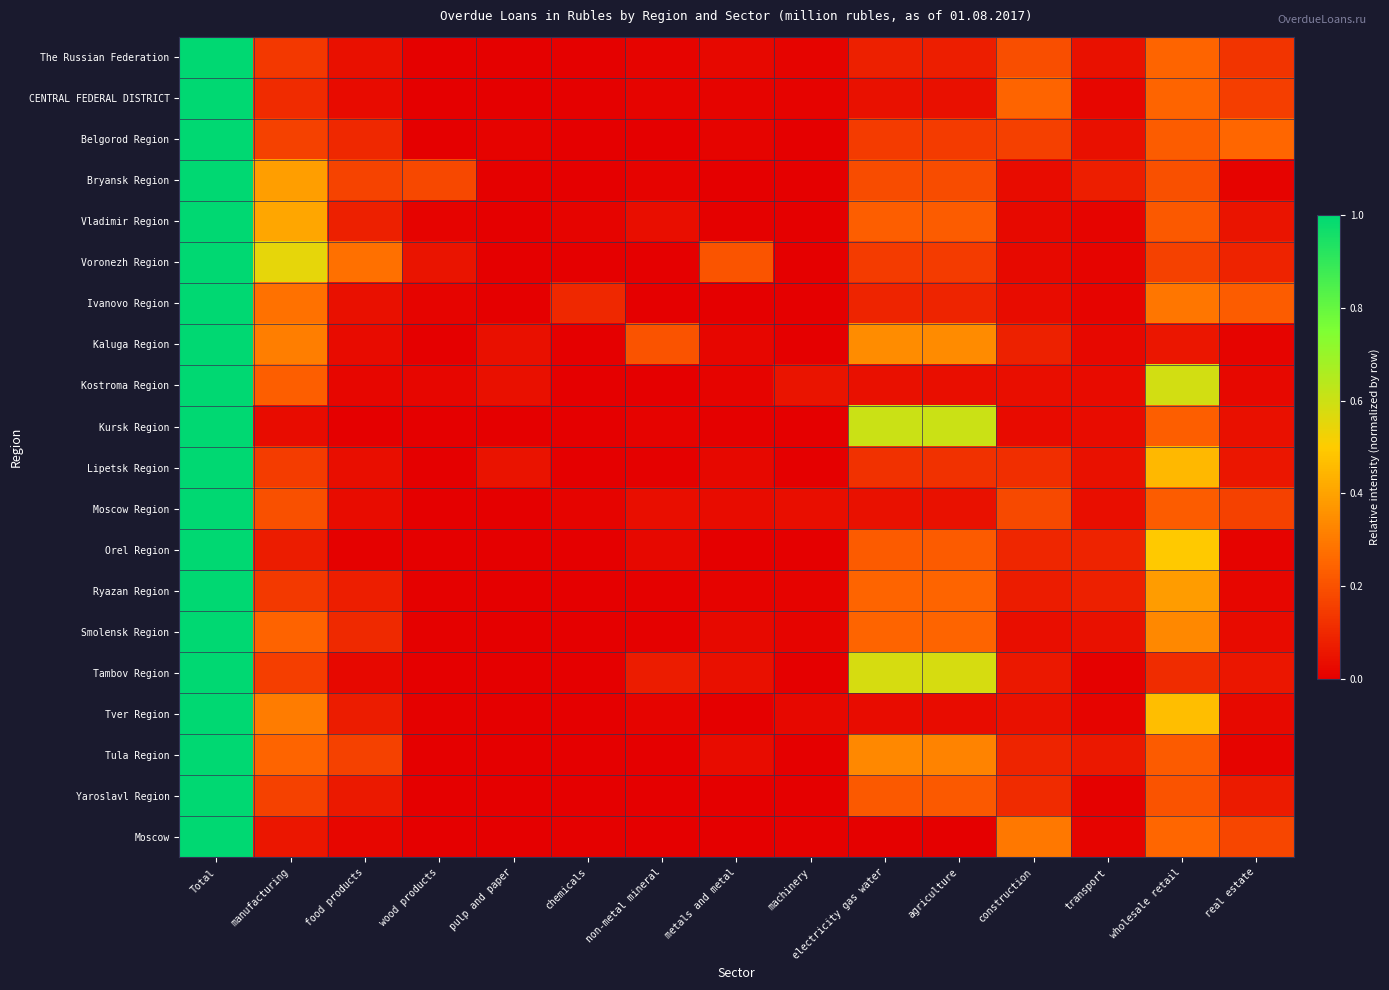

Reading left to right, what are all the values shown in this chart?

The Russian Federation: Total=1.0	manufacturing=0.1	food products=0.0	wood products=0.0	pulp and paper=0.0	chemicals=0.0	non-metal mineral=0.0	metals and metal=0.0	machinery=0.0	electricity gas water=0.1	agriculture=0.1	construction=0.2	transport=0.0	wholesale retail=0.2	real estate=0.1
CENTRAL FEDERAL DISTRICT: Total=1.0	manufacturing=0.1	food products=0.0	wood products=0.0	pulp and paper=0.0	chemicals=0.0	non-metal mineral=0.0	metals and metal=0.0	machinery=0.0	electricity gas water=0.0	agriculture=0.0	construction=0.2	transport=0.0	wholesale retail=0.2	real estate=0.2
Belgorod Region: Total=1.0	manufacturing=0.2	food products=0.1	wood products=0.0	pulp and paper=0.0	chemicals=0.0	non-metal mineral=0.0	metals and metal=0.0	machinery=0.0	electricity gas water=0.1	agriculture=0.1	construction=0.2	transport=0.0	wholesale retail=0.2	real estate=0.3
Bryansk Region: Total=1.0	manufacturing=0.4	food products=0.2	wood products=0.2	pulp and paper=0.0	chemicals=0.0	non-metal mineral=0.0	metals and metal=0.0	machinery=0.0	electricity gas water=0.2	agriculture=0.2	construction=0.0	transport=0.1	wholesale retail=0.2	real estate=0.0
Vladimir Region: Total=1.0	manufacturing=0.4	food products=0.1	wood products=0.0	pulp and paper=0.0	chemicals=0.0	non-metal mineral=0.0	metals and metal=0.0	machinery=0.0	electricity gas water=0.2	agriculture=0.2	construction=0.0	transport=0.0	wholesale retail=0.2	real estate=0.1
Voronezh Region: Total=1.0	manufacturing=0.5	food products=0.3	wood products=0.1	pulp and paper=0.0	chemicals=0.0	non-metal mineral=0.0	metals and metal=0.2	machinery=0.0	electricity gas water=0.1	agriculture=0.1	construction=0.0	transport=0.0	wholesale retail=0.2	real estate=0.1
Ivanovo Region: Total=1.0	manufacturing=0.3	food products=0.0	wood products=0.0	pulp and paper=0.0	chemicals=0.1	non-metal mineral=0.0	metals and metal=0.0	machinery=0.0	electricity gas water=0.1	agriculture=0.1	construction=0.0	transport=0.0	wholesale retail=0.3	real estate=0.2
Kaluga Region: Total=1.0	manufacturing=0.3	food products=0.0	wood products=0.0	pulp and paper=0.0	chemicals=0.0	non-metal mineral=0.2	metals and metal=0.0	machinery=0.0	electricity gas water=0.3	agriculture=0.3	construction=0.1	transport=0.0	wholesale retail=0.1	real estate=0.0
Kostroma Region: Total=1.0	manufacturing=0.2	food products=0.0	wood products=0.0	pulp and paper=0.0	chemicals=0.0	non-metal mineral=0.0	metals and metal=0.0	machinery=0.1	electricity gas water=0.0	agriculture=0.0	construction=0.0	transport=0.0	wholesale retail=0.6	real estate=0.0
Kursk Region: Total=1.0	manufacturing=0.0	food products=0.0	wood products=0.0	pulp and paper=0.0	chemicals=0.0	non-metal mineral=0.0	metals and metal=0.0	machinery=0.0	electricity gas water=0.6	agriculture=0.6	construction=0.0	transport=0.0	wholesale retail=0.2	real estate=0.0
Lipetsk Region: Total=1.0	manufacturing=0.2	food products=0.0	wood products=0.0	pulp and paper=0.0	chemicals=0.0	non-metal mineral=0.0	metals and metal=0.0	machinery=0.0	electricity gas water=0.1	agriculture=0.1	construction=0.1	transport=0.0	wholesale retail=0.5	real estate=0.1
Moscow Region: Total=1.0	manufacturing=0.2	food products=0.0	wood products=0.0	pulp and paper=0.0	chemicals=0.0	non-metal mineral=0.0	metals and metal=0.0	machinery=0.0	electricity gas water=0.0	agriculture=0.0	construction=0.2	transport=0.0	wholesale retail=0.2	real estate=0.2
Orel Region: Total=1.0	manufacturing=0.1	food products=0.0	wood products=0.0	pulp and paper=0.0	chemicals=0.0	non-metal mineral=0.0	metals and metal=0.0	machinery=0.0	electricity gas water=0.2	agriculture=0.2	construction=0.1	transport=0.1	wholesale retail=0.5	real estate=0.0
Ryazan Region: Total=1.0	manufacturing=0.1	food products=0.1	wood products=0.0	pulp and paper=0.0	chemicals=0.0	non-metal mineral=0.0	metals and metal=0.0	machinery=0.0	electricity gas water=0.2	agriculture=0.2	construction=0.1	transport=0.1	wholesale retail=0.4	real estate=0.0
Smolensk Region: Total=1.0	manufacturing=0.2	food products=0.1	wood products=0.0	pulp and paper=0.0	chemicals=0.0	non-metal mineral=0.0	metals and metal=0.0	machinery=0.0	electricity gas water=0.2	agriculture=0.2	construction=0.0	transport=0.0	wholesale retail=0.3	real estate=0.0
Tambov Region: Total=1.0	manufacturing=0.2	food products=0.0	wood products=0.0	pulp and paper=0.0	chemicals=0.0	non-metal mineral=0.1	metals and metal=0.0	machinery=0.0	electricity gas water=0.6	agriculture=0.6	construction=0.1	transport=0.0	wholesale retail=0.1	real estate=0.1
Tver Region: Total=1.0	manufacturing=0.3	food products=0.1	wood products=0.0	pulp and paper=0.0	chemicals=0.0	non-metal mineral=0.0	metals and metal=0.0	machinery=0.0	electricity gas water=0.0	agriculture=0.0	construction=0.0	transport=0.0	wholesale retail=0.5	real estate=0.0
Tula Region: Total=1.0	manufacturing=0.2	food products=0.2	wood products=0.0	pulp and paper=0.0	chemicals=0.0	non-metal mineral=0.0	metals and metal=0.0	machinery=0.0	electricity gas water=0.3	agriculture=0.3	construction=0.1	transport=0.1	wholesale retail=0.2	real estate=0.0
Yaroslavl Region: Total=1.0	manufacturing=0.2	food products=0.1	wood products=0.0	pulp and paper=0.0	chemicals=0.0	non-metal mineral=0.0	metals and metal=0.0	machinery=0.0	electricity gas water=0.2	agriculture=0.2	construction=0.1	transport=0.0	wholesale retail=0.2	real estate=0.1
Moscow: Total=1.0	manufacturing=0.1	food products=0.0	wood products=0.0	pulp and paper=0.0	chemicals=0.0	non-metal mineral=0.0	metals and metal=0.0	machinery=0.0	electricity gas water=0.0	agriculture=0.0	construction=0.3	transport=0.0	wholesale retail=0.3	real estate=0.2